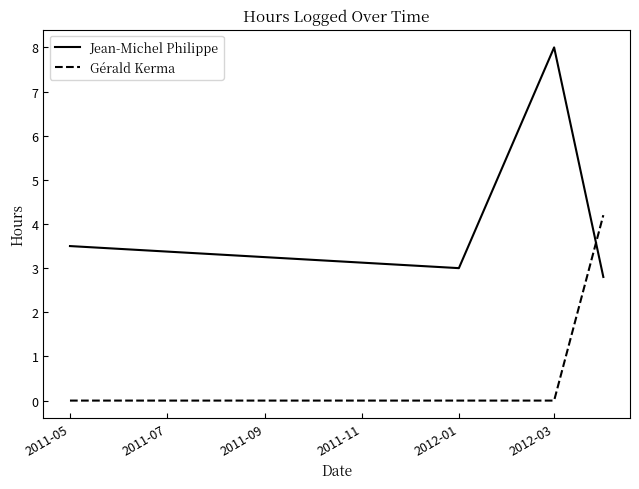

What are all the series names shown in the legend?

Jean-Michel Philippe, Gérald Kerma